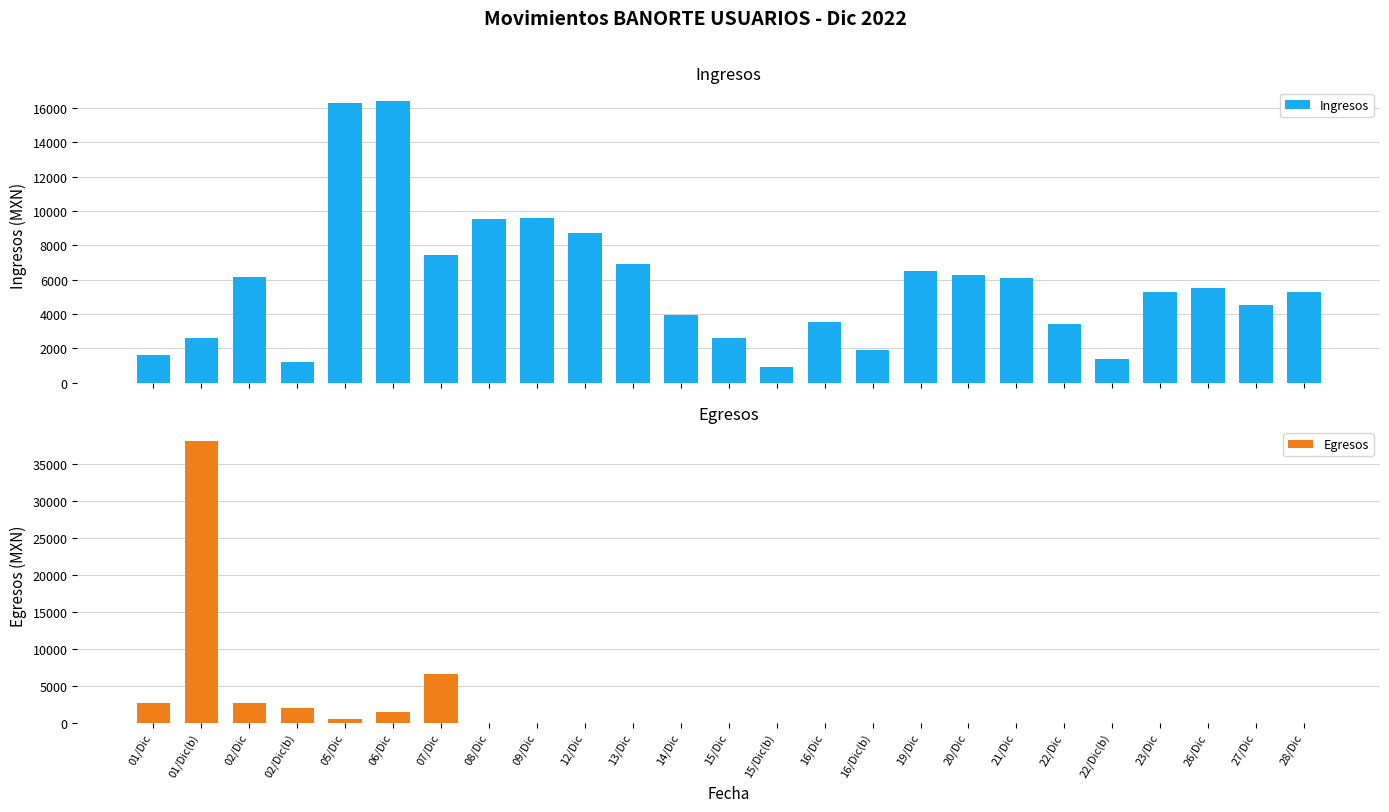

Rank the series at 12/Dic from lowest to highest value.

Egresos, Ingresos